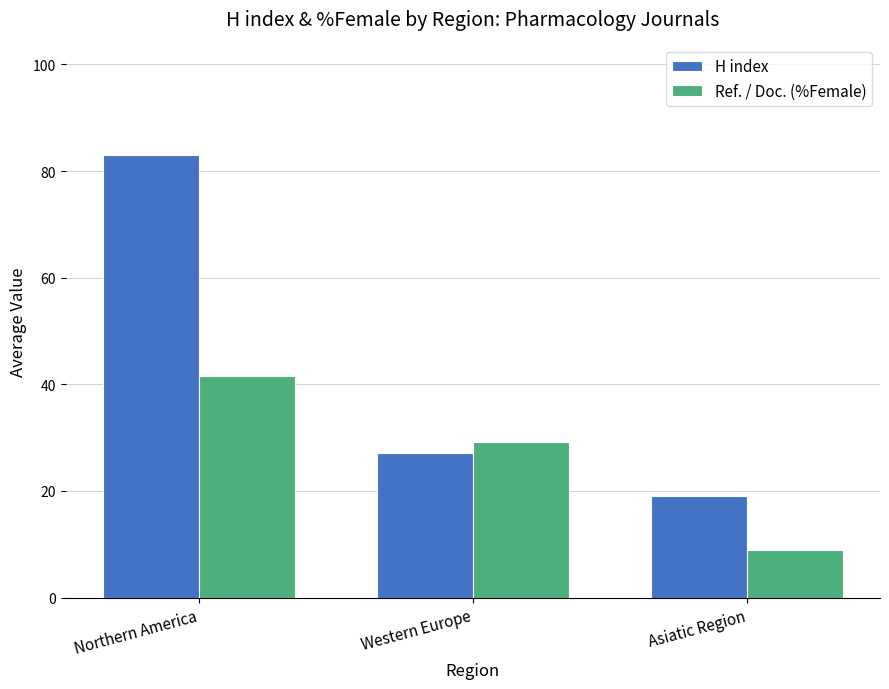

Is the value of Ref. / Doc. (%Female) at Northern America greater than the value of H index at Western Europe?

Yes